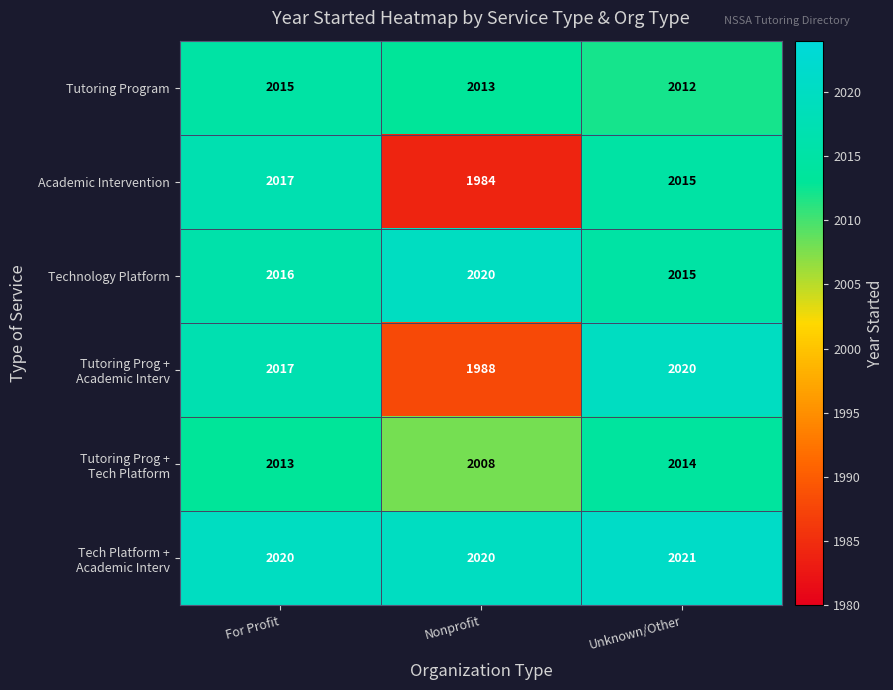

What is the smallest value displayed?

1984